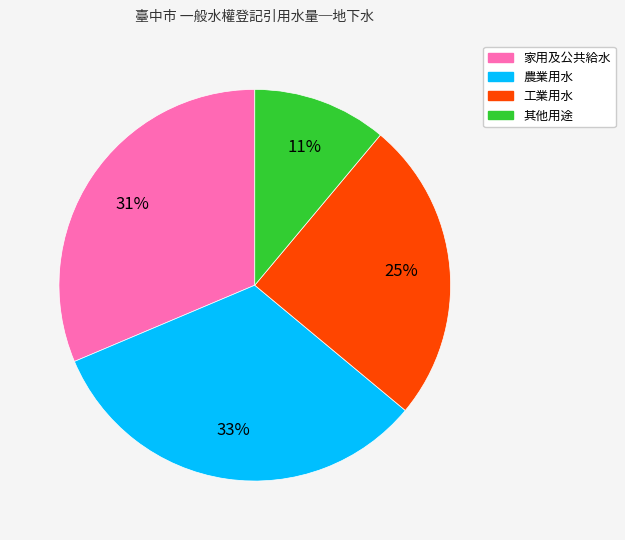

Is there any slice that represents more than half of the pie?

No